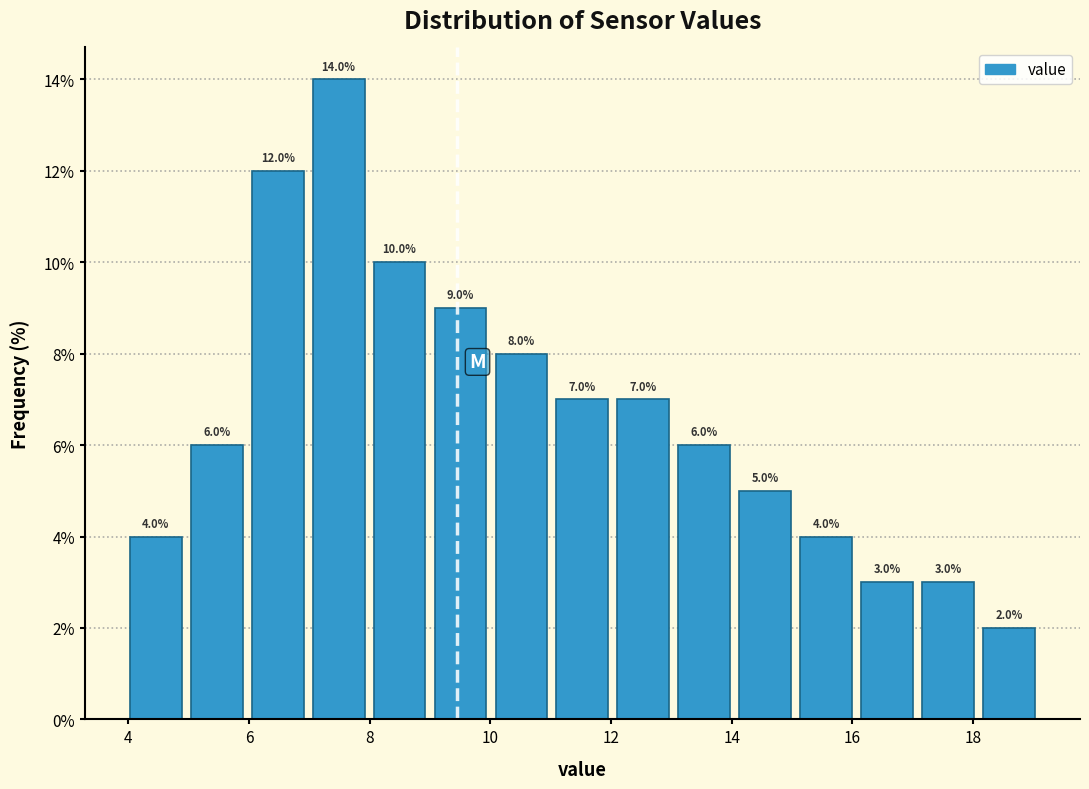

Over which range of the x-axis is the bar tallest?

7.0 to 8.0